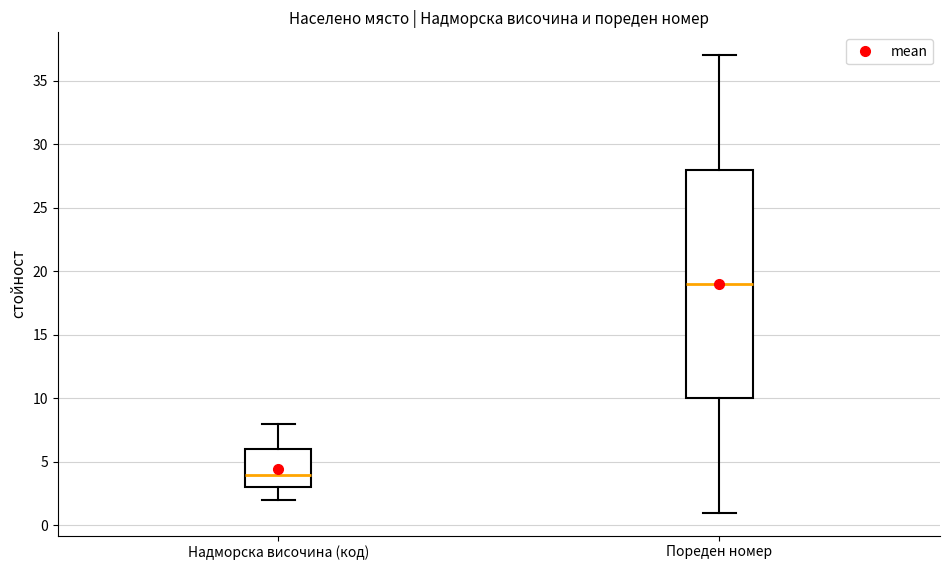

Reading left to right, read every box against the y-axis: the position of its median line, the range the box covers, and the ends of its whiskers. The values are not printed on the chart, so give them approximately, as read against the axis.

Надморска височина (код): median 4, box 3 to 6, whiskers 2 to 8
Пореден номер: median 19, box 10 to 28, whiskers 1 to 37